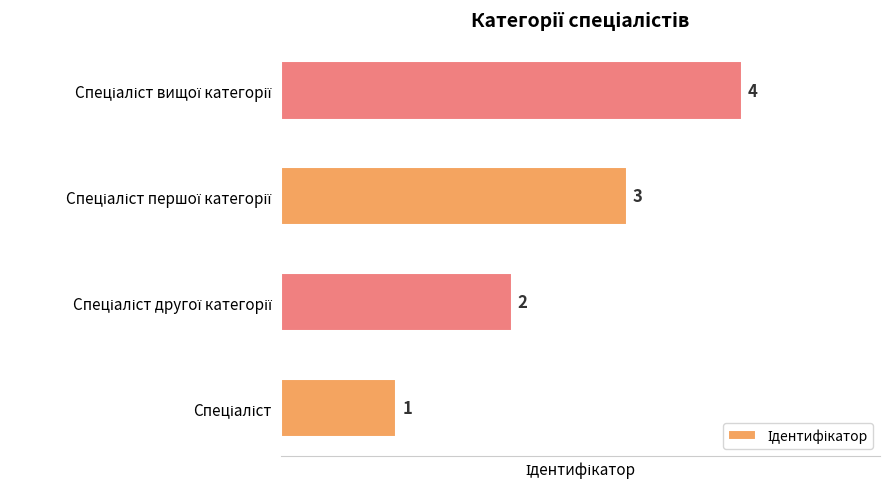

What is the sum of all values?

10